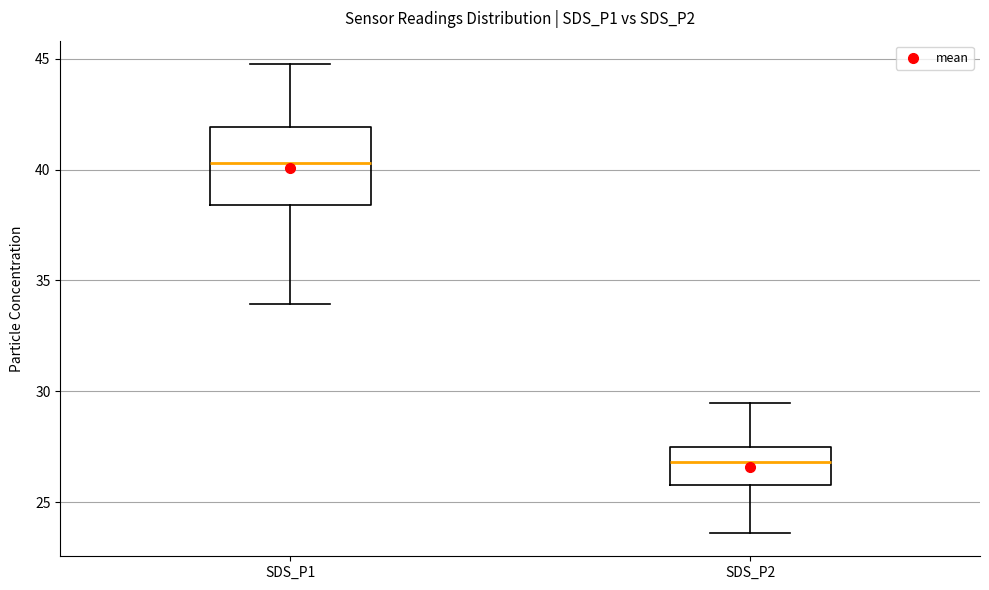

Where does the median line of the box for SDS_P2 sit on the y-axis? The values are not printed on the chart, so give them approximately, as read against the axis.

27.0